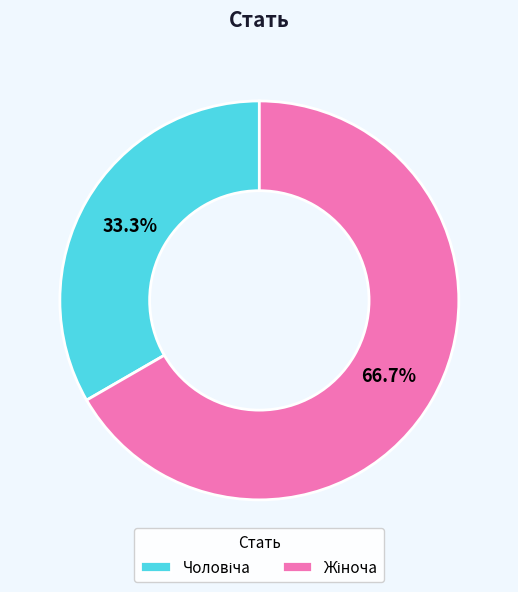

Is there any slice that represents more than half of the pie?

Yes